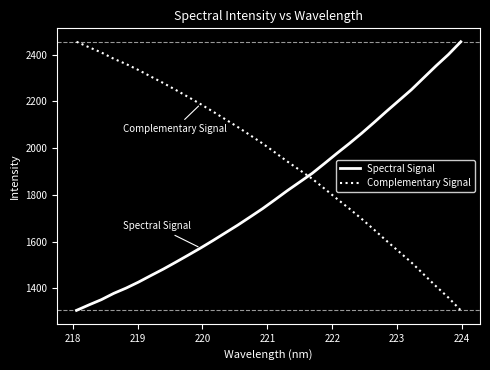

What is the greatest value displayed?

2455.4